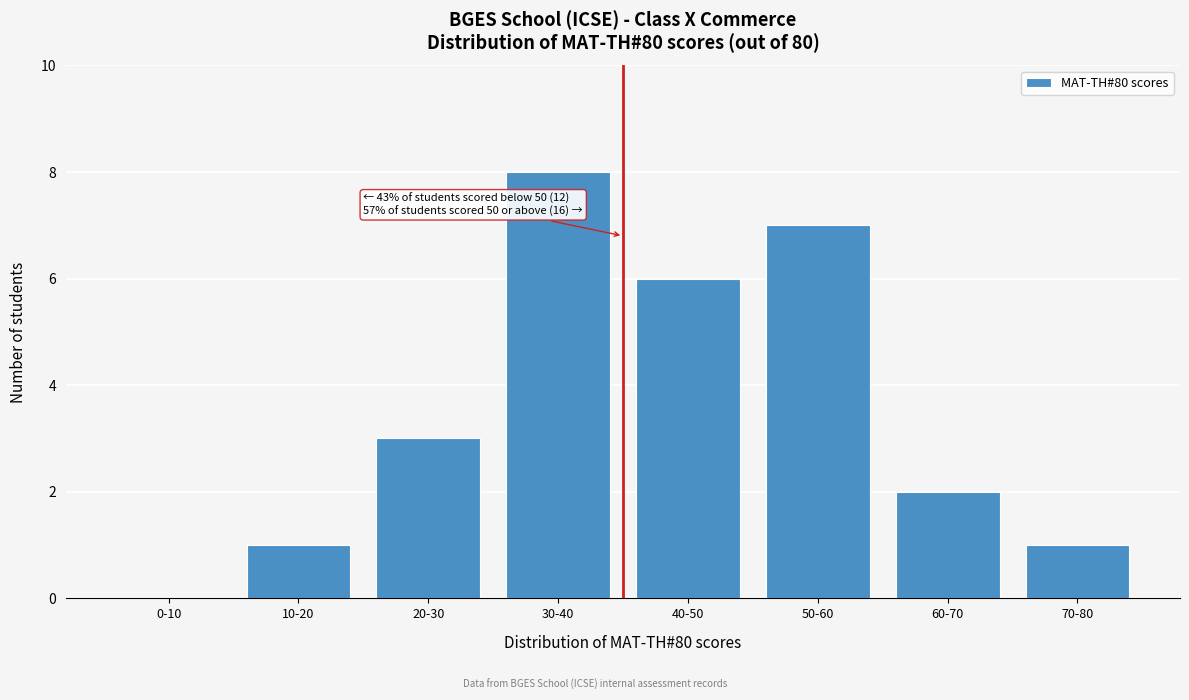

Reading left to right, what are all the values shown in this chart?

0-10=0	10-20=1	20-30=3	30-40=8	40-50=6	50-60=7	60-70=2	70-80=1